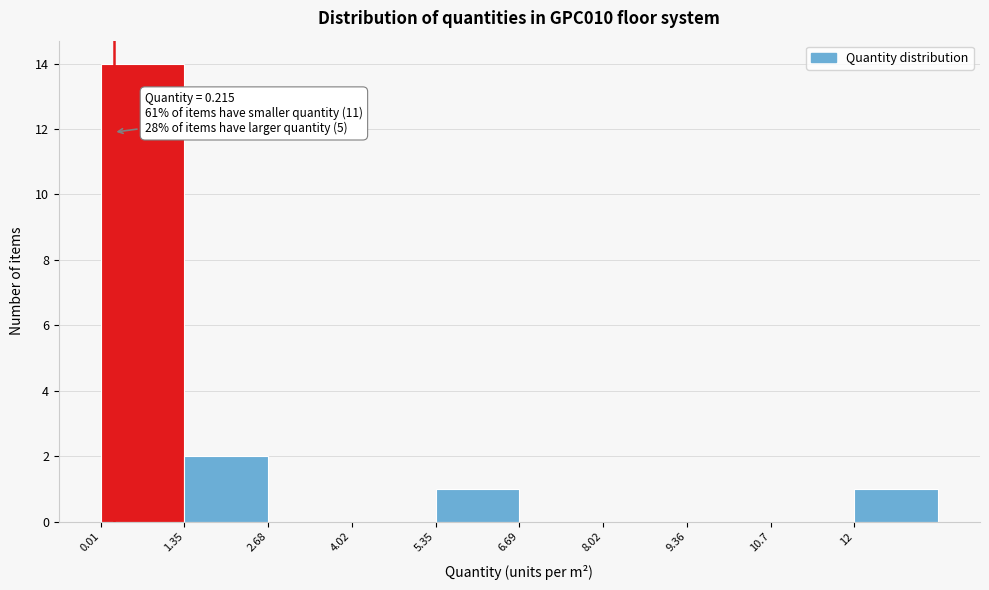

Which range on the x-axis has the tallest bar?

0.0 to 1.4